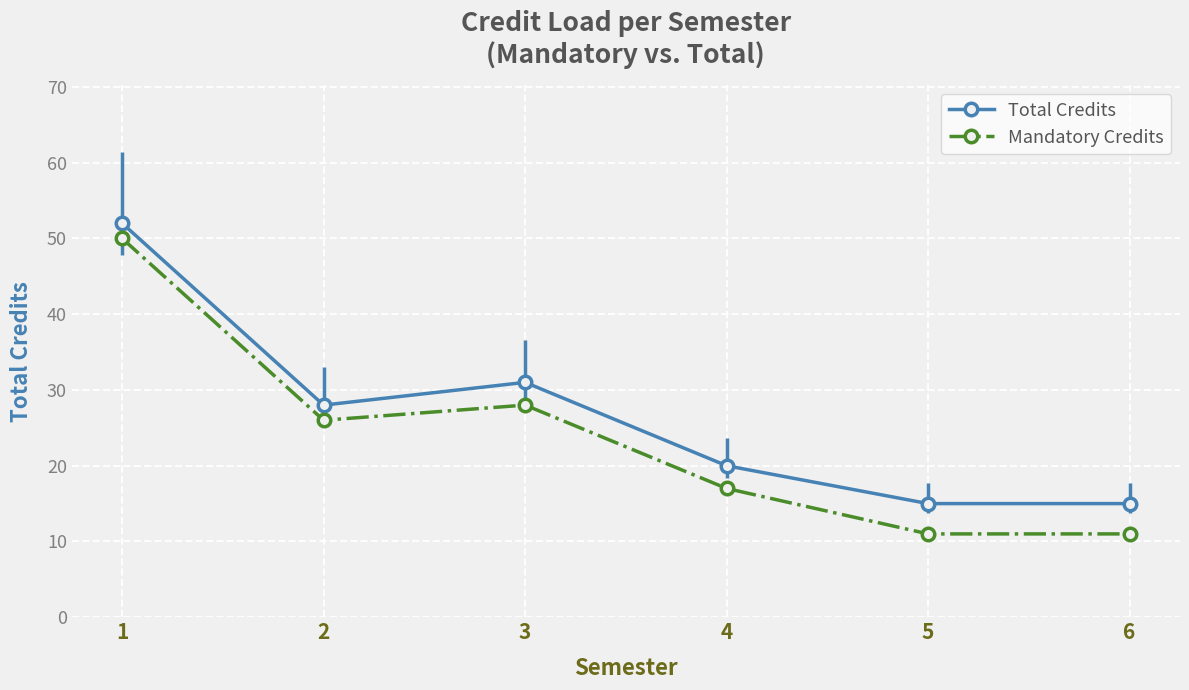

How many lines are shown in the chart?

2